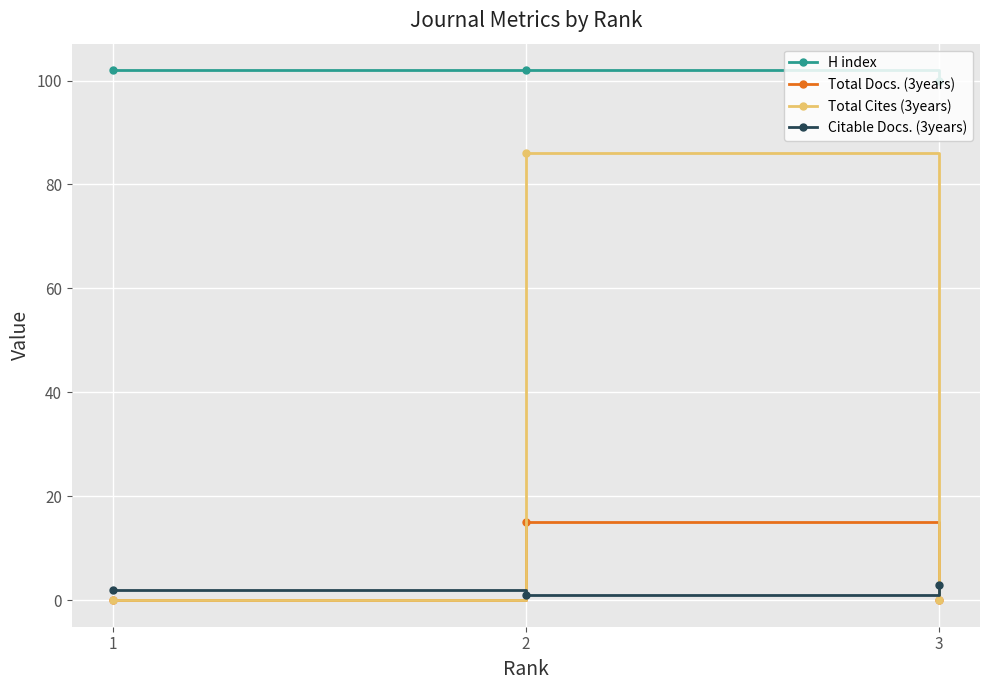

Which series has the widest spread of values?

Total Cites (3years)